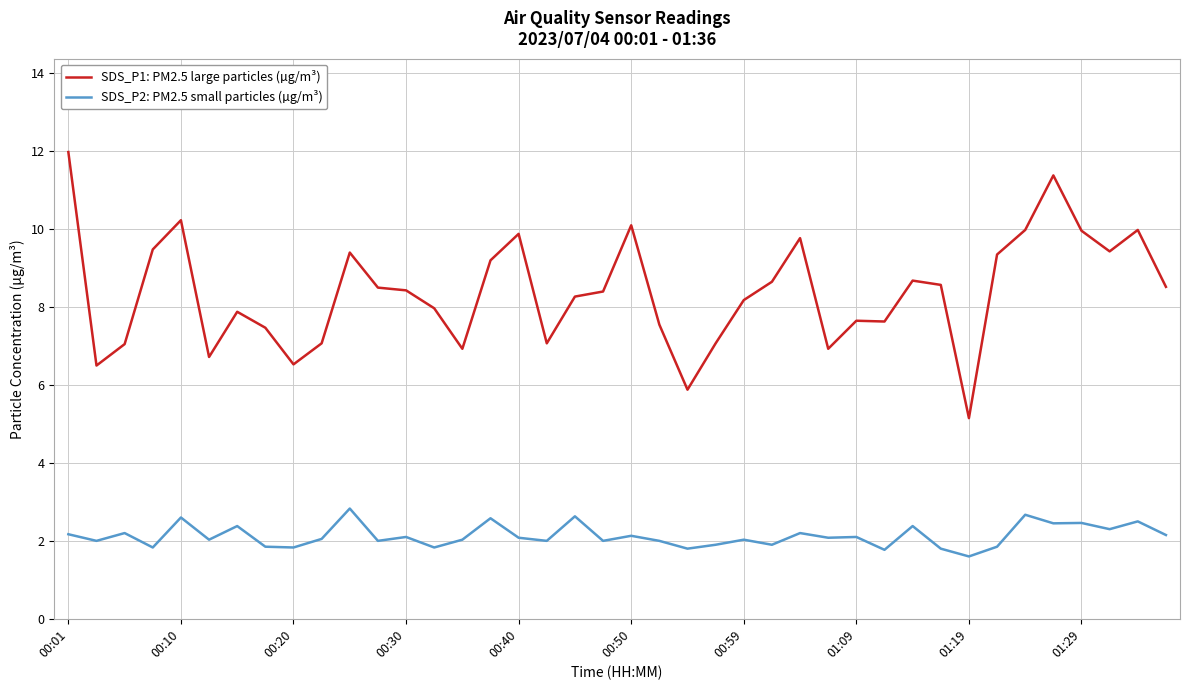

Rank the series by their average value, from lowest to highest.

SDS_P2: PM2.5 small particles (µg/m³), SDS_P1: PM2.5 large particles (µg/m³)